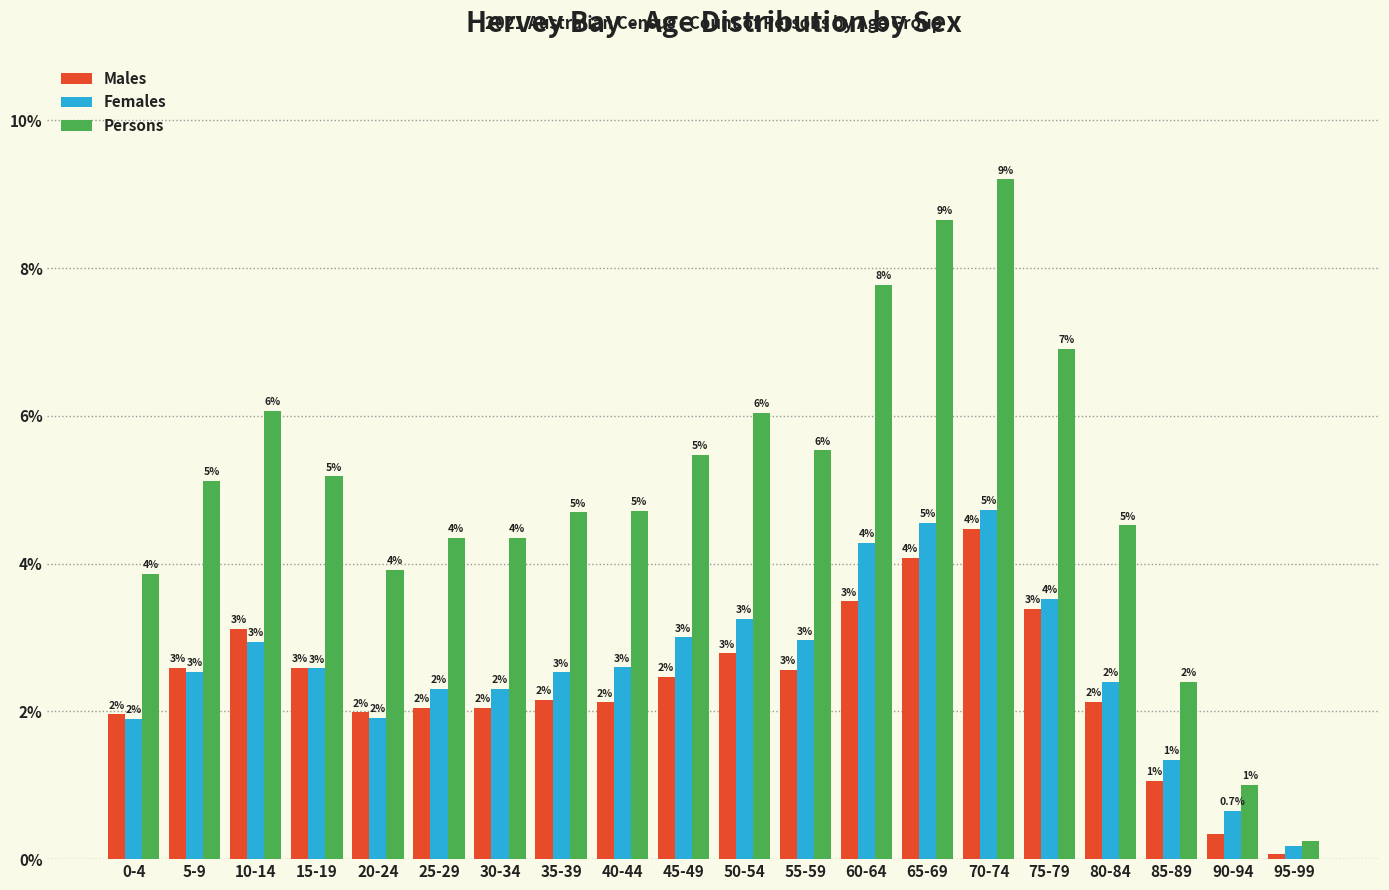

What is the sum of the Persons values at 15-19 and 0-4?

9.0